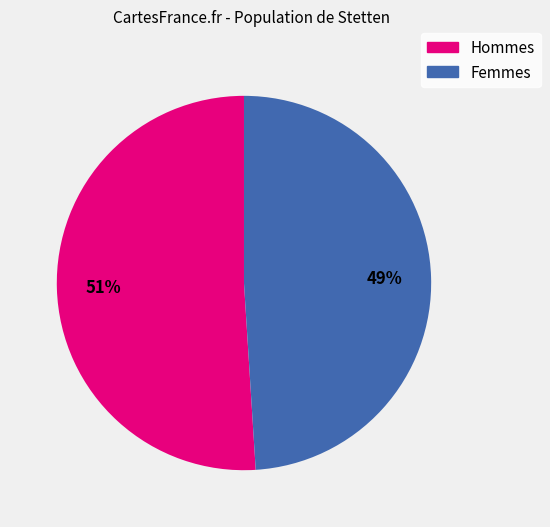

To the nearest percent, what is the difference between the largest and smallest slice percentages?

2%